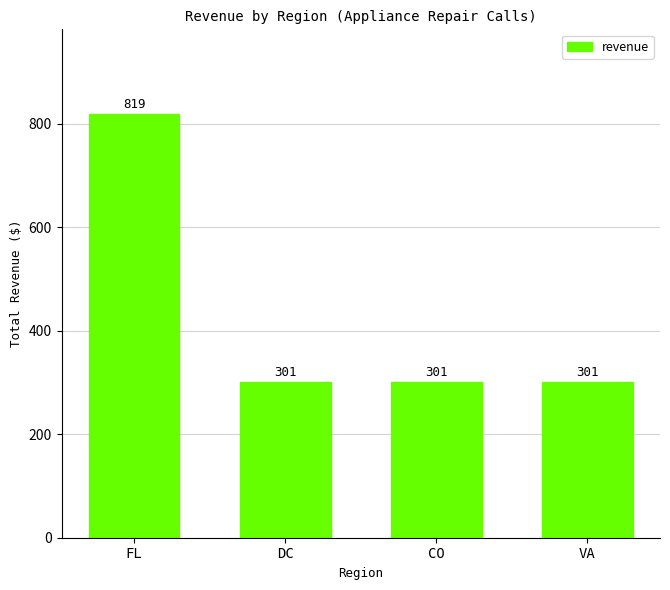

Is it true that the value at CO is 301?

True